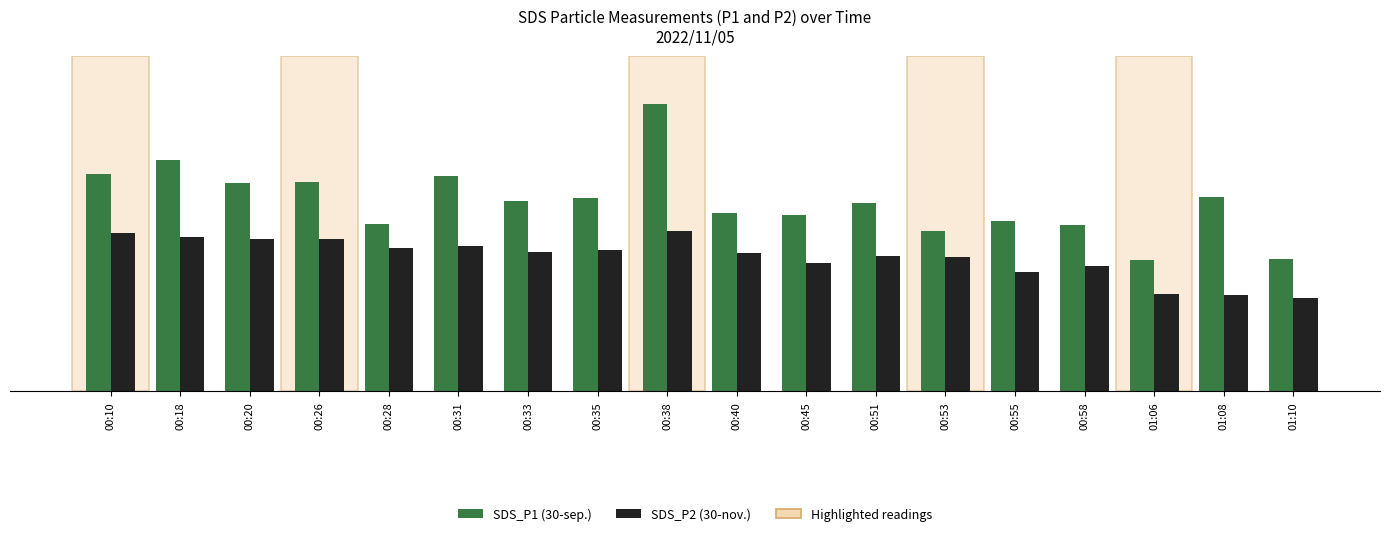

Reading left to right, list all the values displayed in this chart.

SDS_P1 (30-sep.): 00:10=16.8	00:18=17.9	00:20=16.1	00:26=16.2	00:28=13.0	00:31=16.7	00:33=14.8	00:35=14.9	00:38=22.2	00:40=13.8	00:45=13.6	00:51=14.6	00:53=12.4	00:55=13.2	00:58=12.9	01:06=10.2	01:08=15.0	01:10=10.2
SDS_P2 (30-nov.): 00:10=12.2	00:18=12.0	00:20=11.8	00:26=11.8	00:28=11.1	00:31=11.2	00:33=10.8	00:35=10.9	00:38=12.4	00:40=10.7	00:45=9.9	00:51=10.4	00:53=10.4	00:55=9.2	00:58=9.7	01:06=7.5	01:08=7.4	01:10=7.2